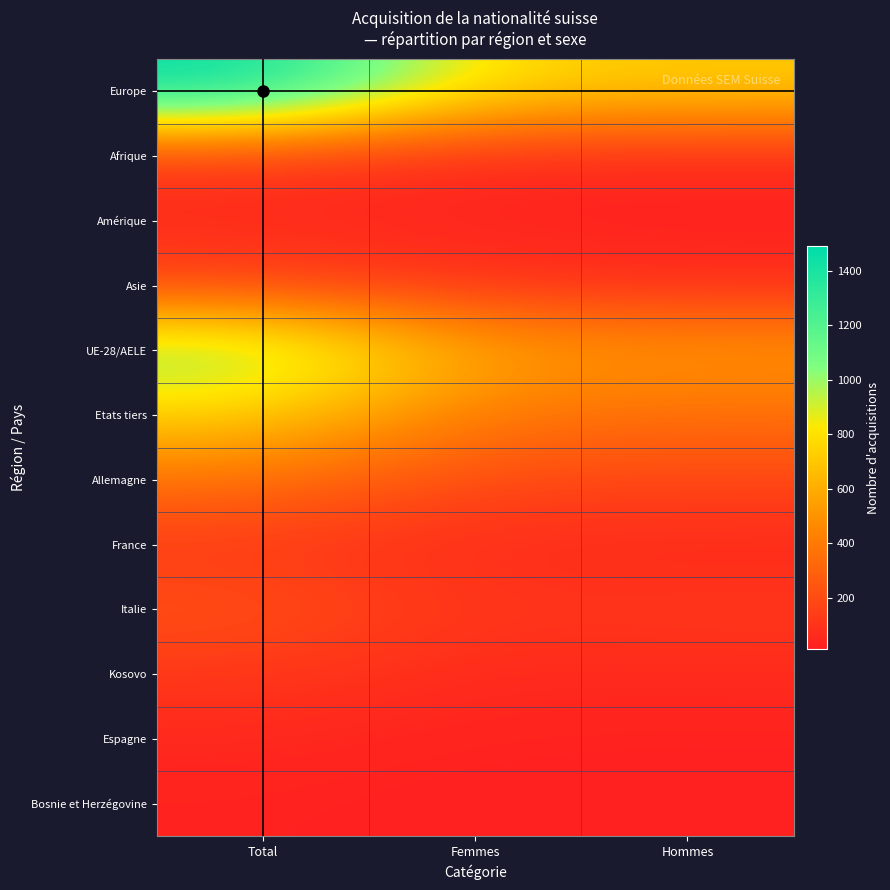

Which has a higher value, Total or Femmes?

Total